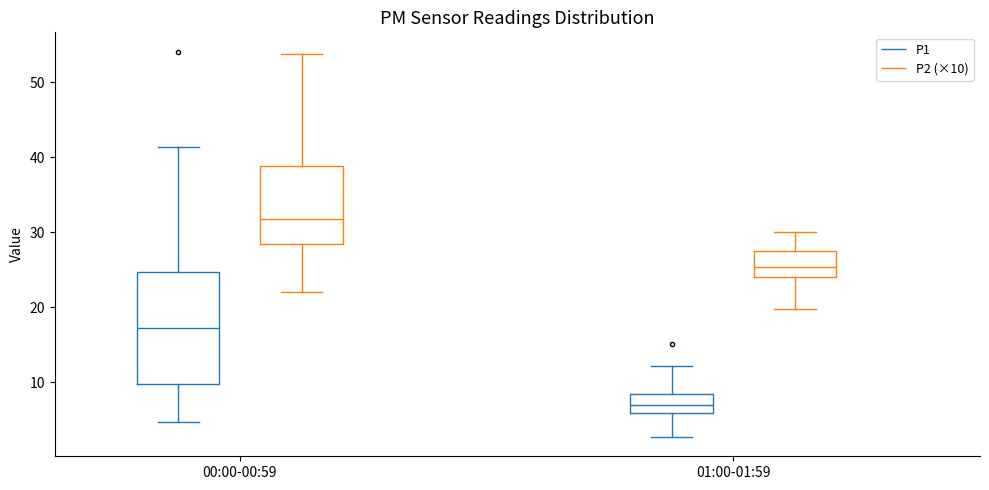

Reading left to right, transcribe this box plot: for each box, give where its median line is, the range the box spans, and where its two whiskers end, as read against the y-axis. The values are not printed on the chart, so give them approximately, as read against the axis.

00:00-00:59 (P1): median 17, box 10 to 25, whiskers 5 to 41
00:00-00:59 (P2 (×10)): median 32, box 28 to 39, whiskers 22 to 54
01:00-01:59 (P1): median 7, box 6 to 8, whiskers 3 to 12
01:00-01:59 (P2 (×10)): median 25, box 24 to 28, whiskers 20 to 30